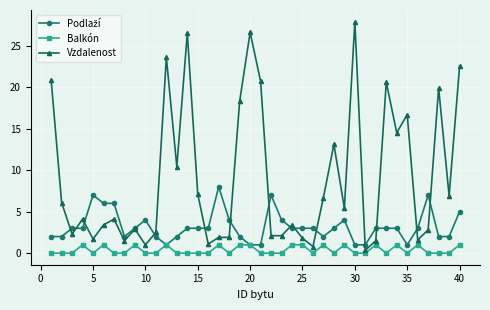

What is the average value of the Vzdalenost series?

9.0